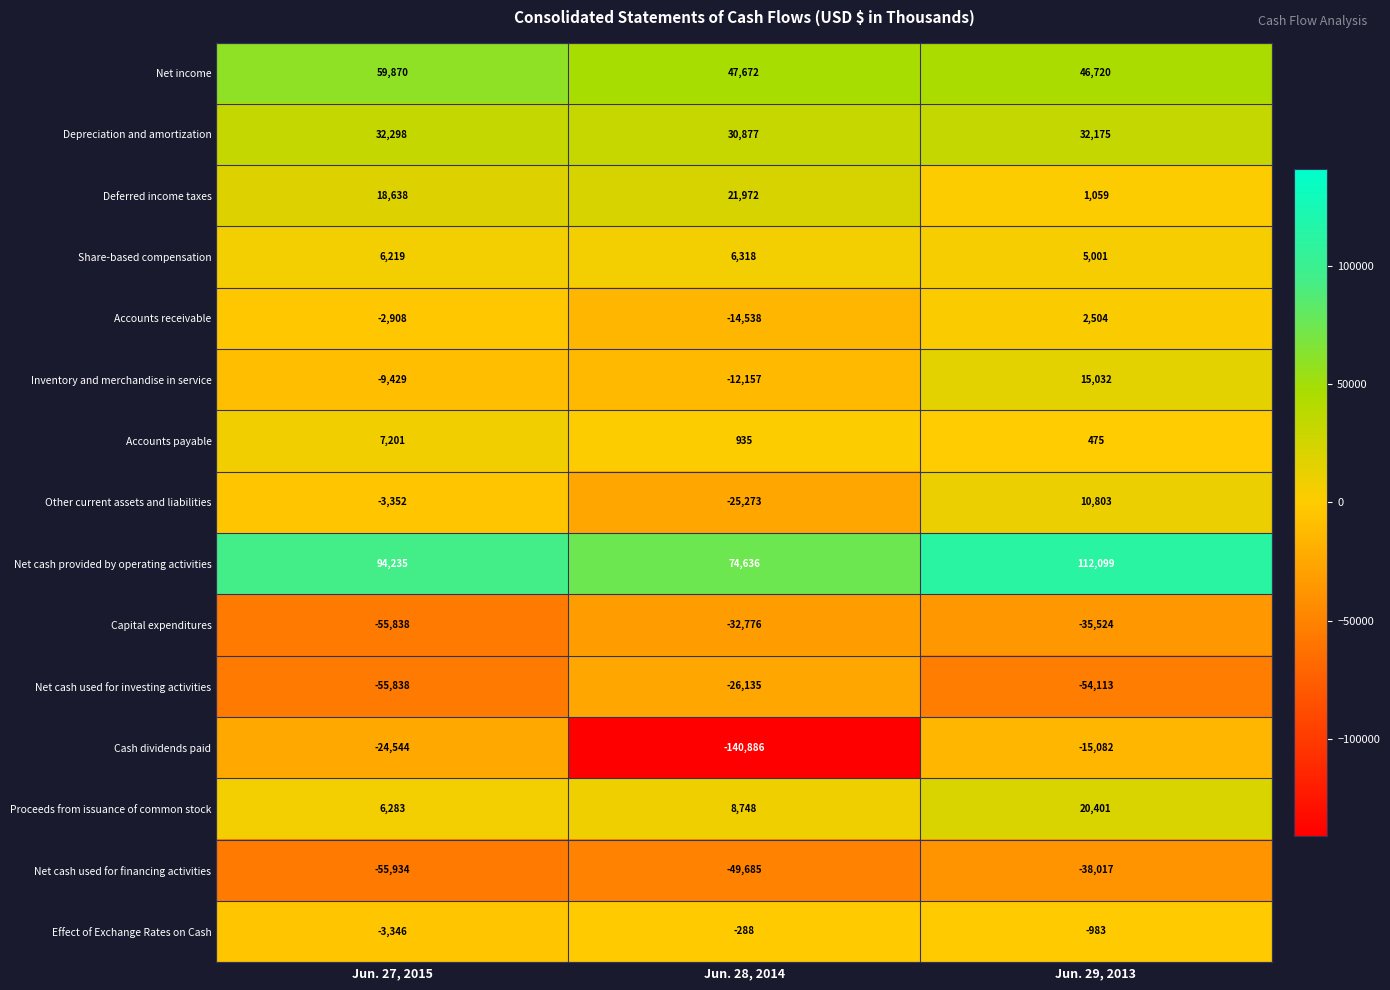

Rank the series at Jun. 28, 2014 from highest to lowest value.

Net cash provided by operating activities, Net income, Depreciation and amortization, Deferred income taxes, Proceeds from issuance of common stock, Share-based compensation, Accounts payable, Effect of Exchange Rates on Cash, Inventory and merchandise in service, Accounts receivable, Other current assets and liabilities, Net cash used for investing activities, Capital expenditures, Net cash used for financing activities, Cash dividends paid